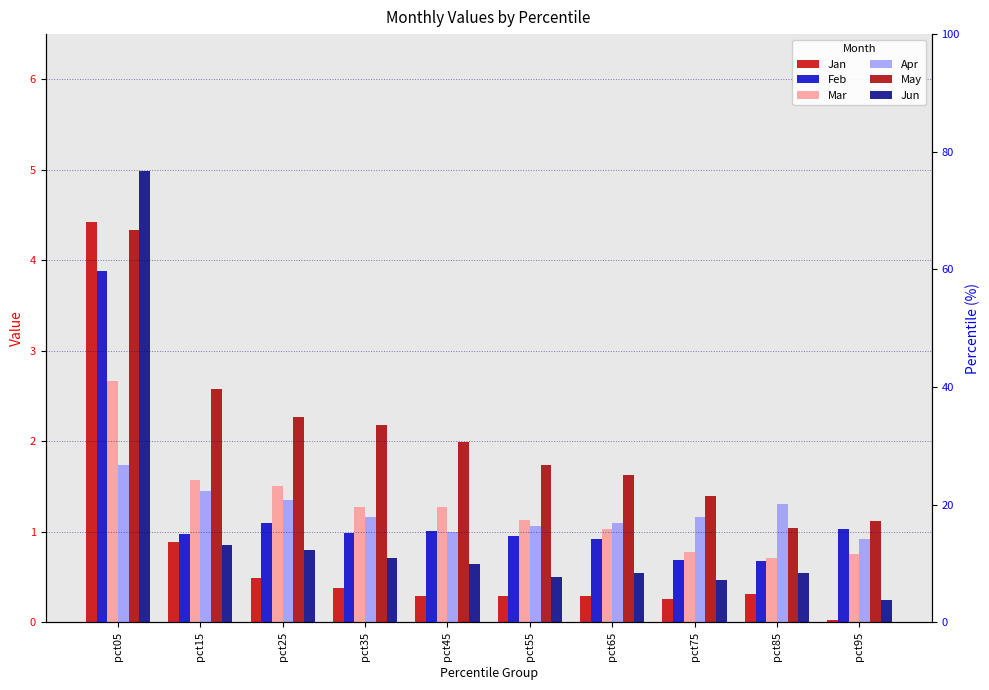

Reading left to right, list all the values displayed in this chart.

Jan: 4.4	0.9	0.5	0.4	0.3	0.3	0.3	0.3	0.3	0.0
Feb: 3.9	1.0	1.1	1.0	1.0	1.0	0.9	0.7	0.7	1.0
Mar: 2.7	1.6	1.5	1.3	1.3	1.1	1.0	0.8	0.7	0.8
Apr: 1.7	1.5	1.4	1.2	1.0	1.1	1.1	1.2	1.3	0.9
May: 4.3	2.6	2.3	2.2	2.0	1.7	1.6	1.4	1.0	1.1
Jun: 5.0	0.9	0.8	0.7	0.6	0.5	0.5	0.5	0.5	0.2